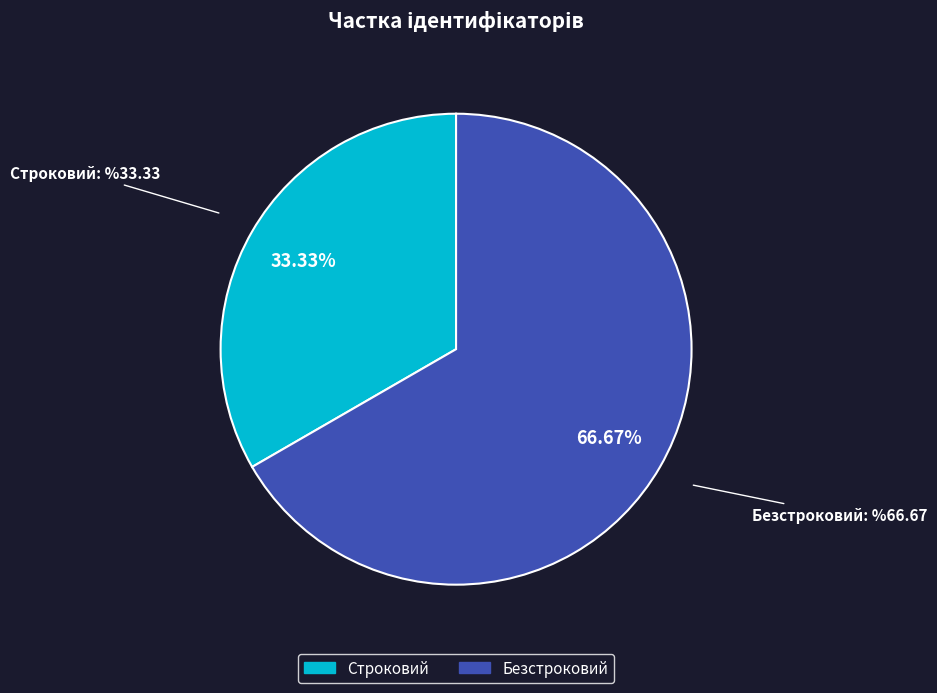

How many slices are in this pie chart?

2